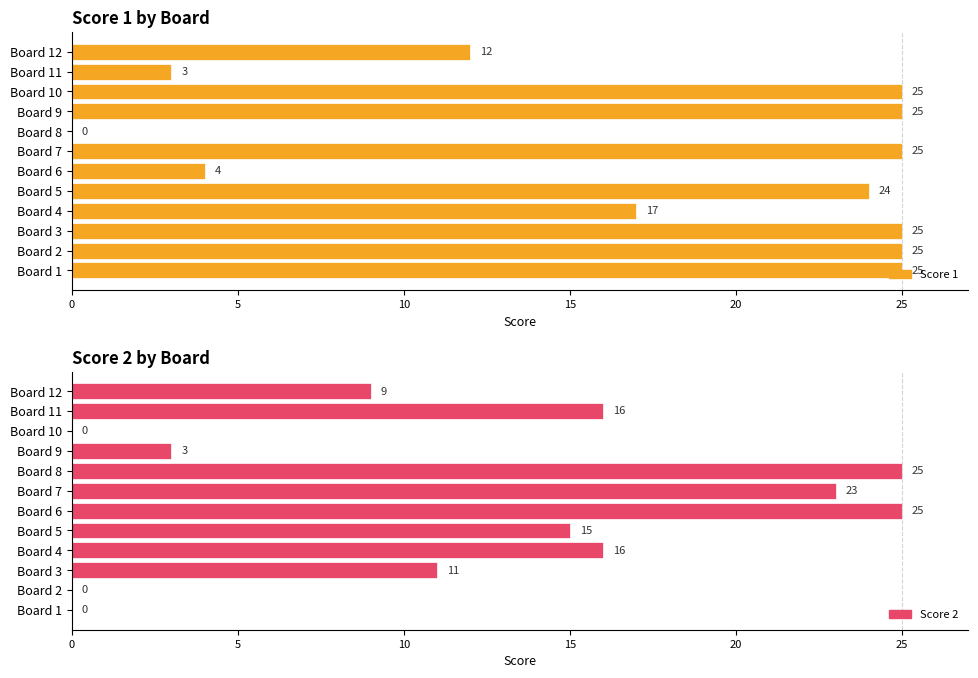

The Score 1 series shows 16 at Board 7. True or false?

False